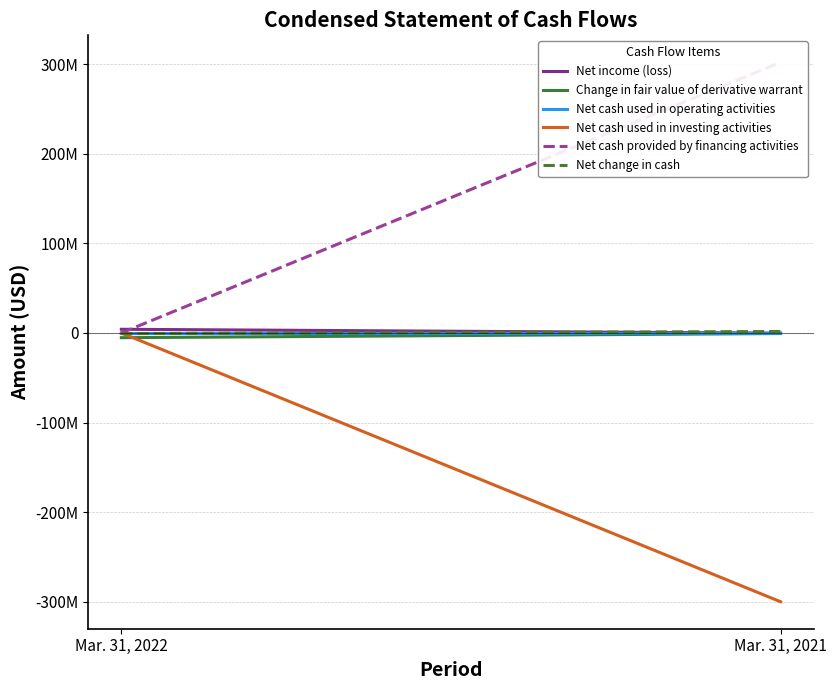

Which series has the widest spread of values?

Net cash provided by financing activities